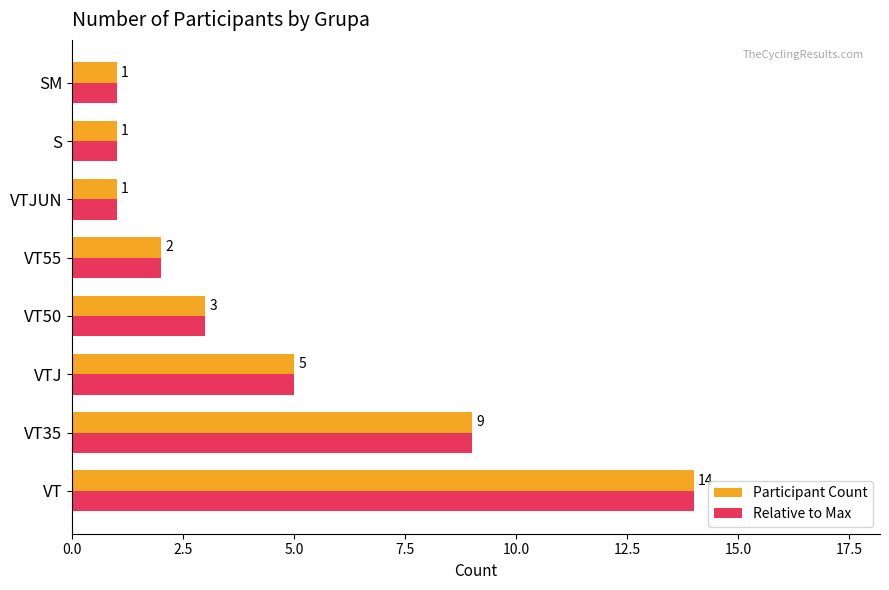

Is the value of Participant Count at S greater than the value of Relative to Max at VT35?

No